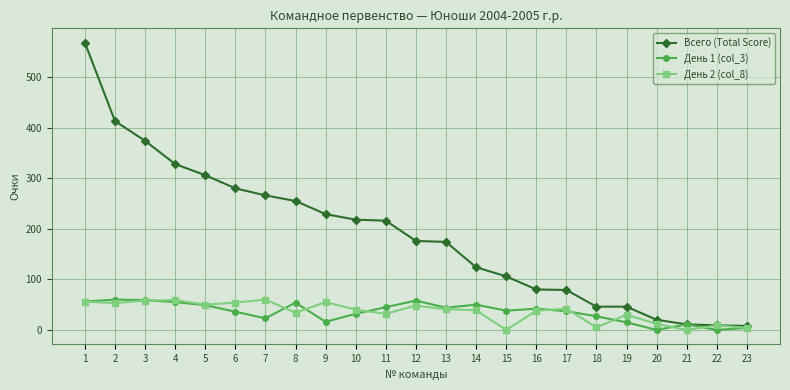

Is the value of День 2 (col_8) at 4 greater than the value of Всего (Total Score) at 14?

No